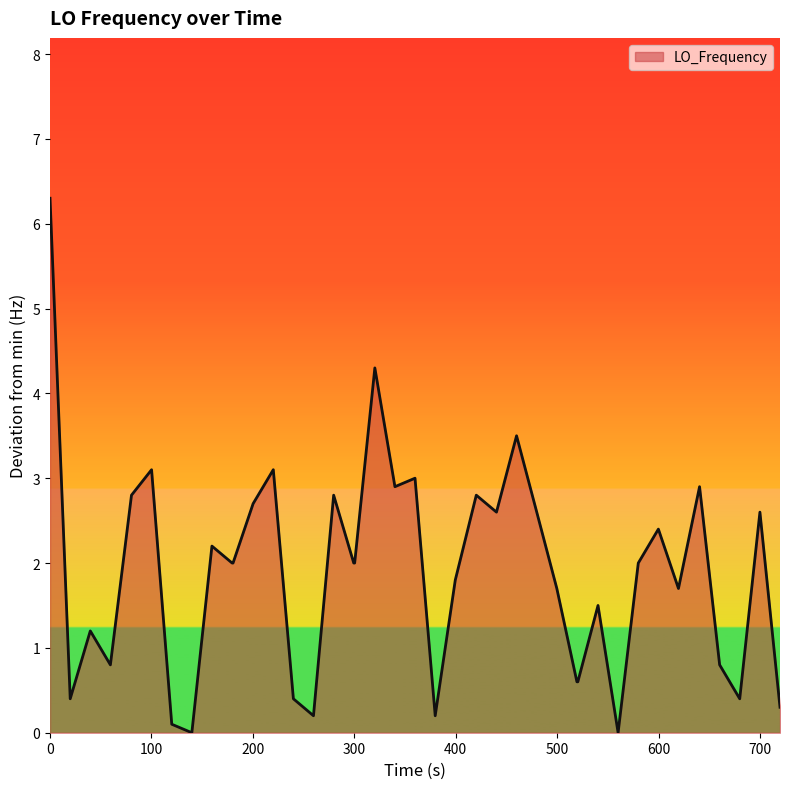

What is the maximum value shown in the chart?

6.3